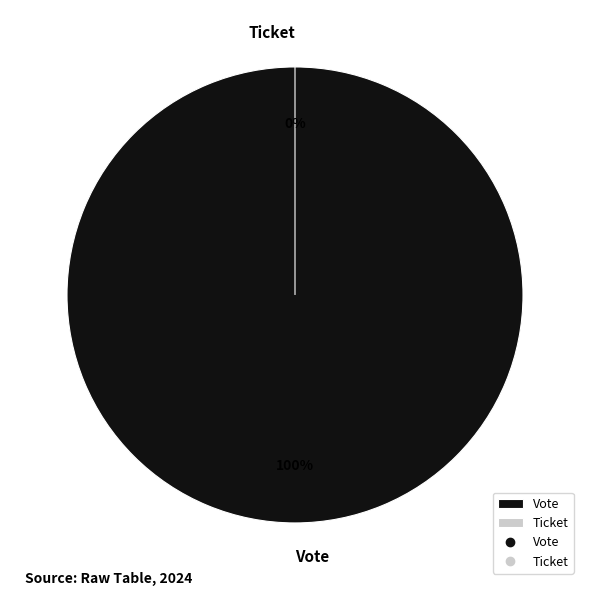

To the nearest percent, what portion does Vote represent?

100%